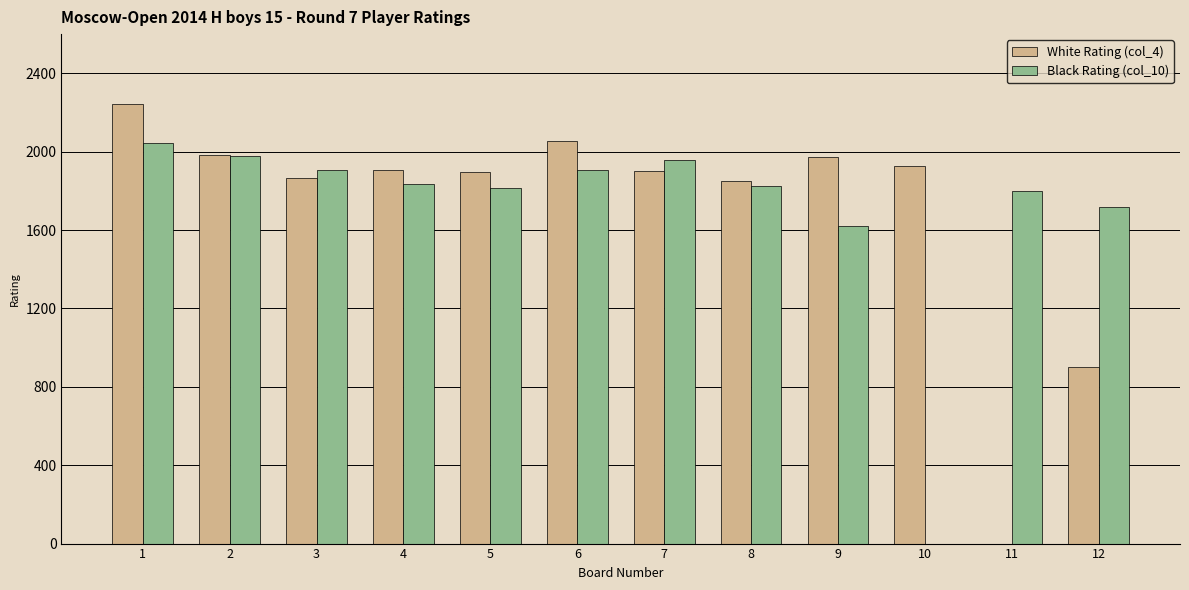

At which label is Black Rating (col_10) closest to 1023?

9